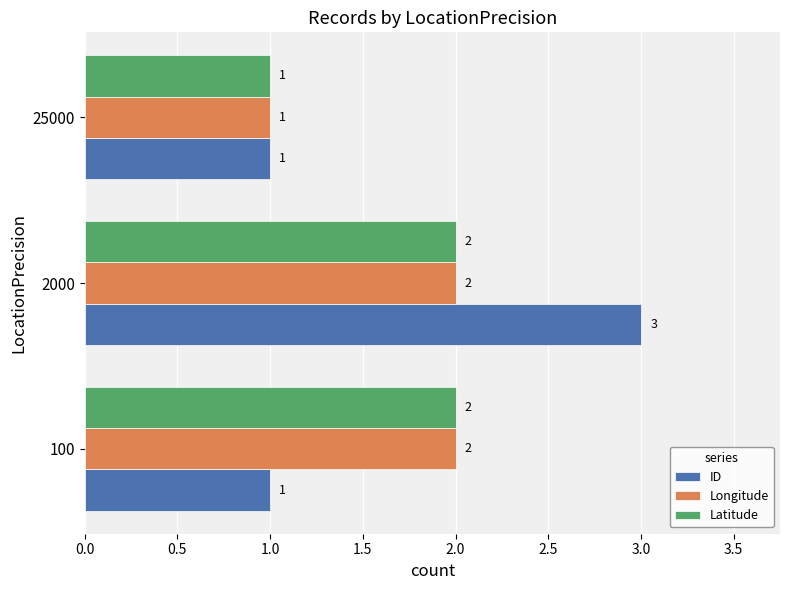

What is the greatest value displayed?

3